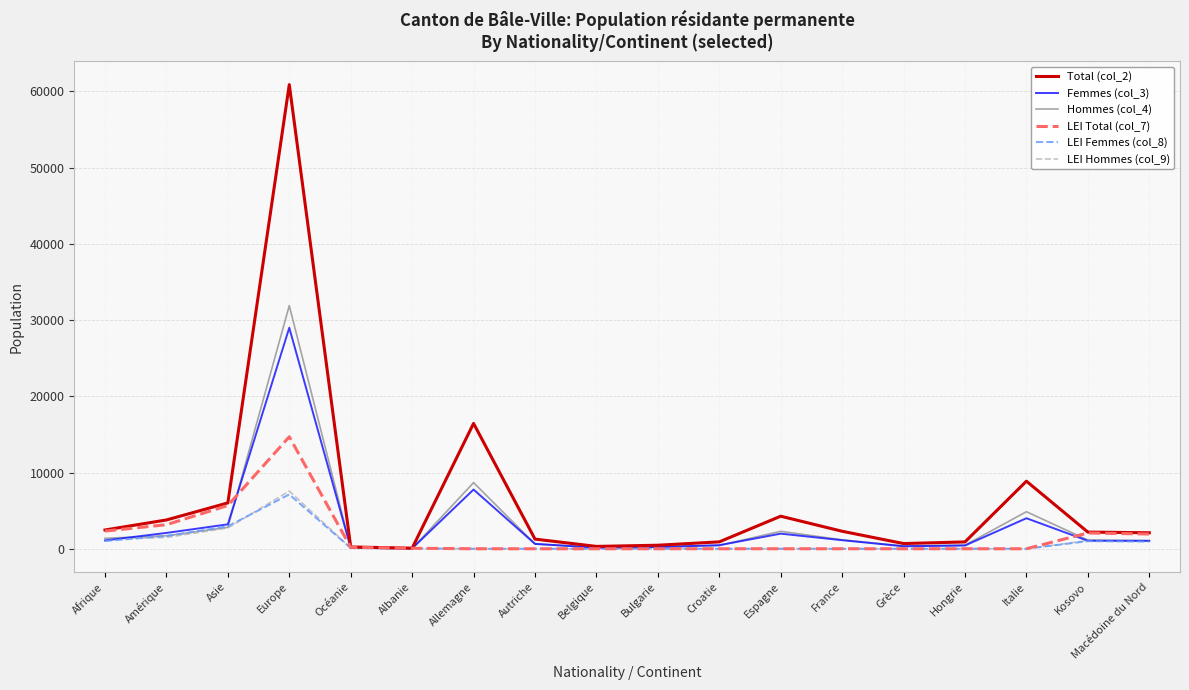

Where does the Femmes (col_3) series first go above 1048?

Afrique